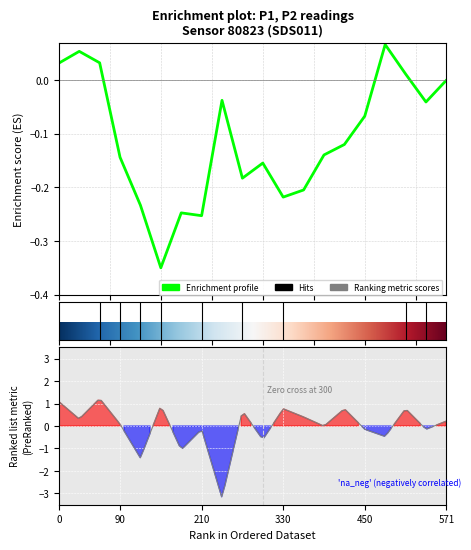

True or false: P1 and P2 intersect in this chart.

False